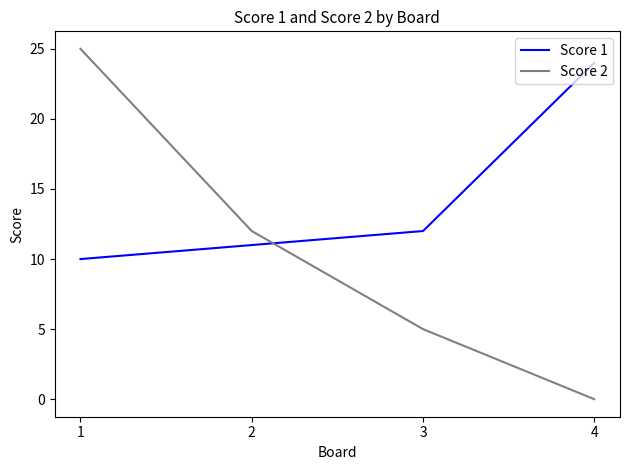

Which series has the widest spread of values?

Score 2